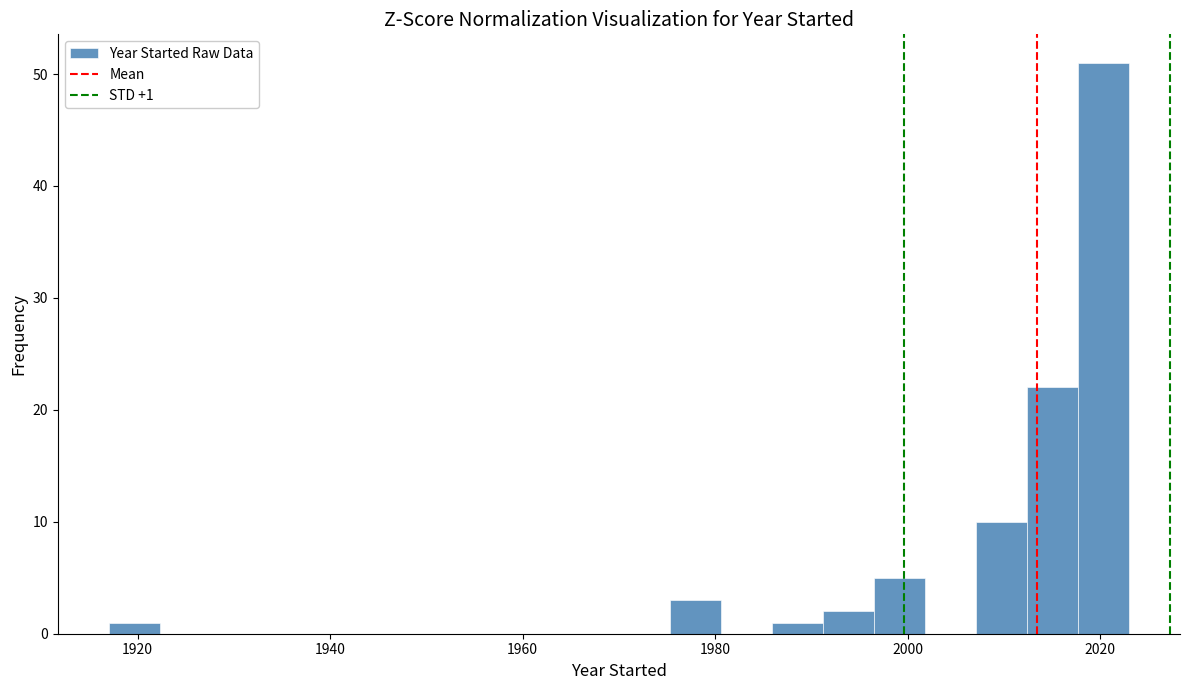

Read against the x-axis, roughly where is the centre of the tallest bar?

2020